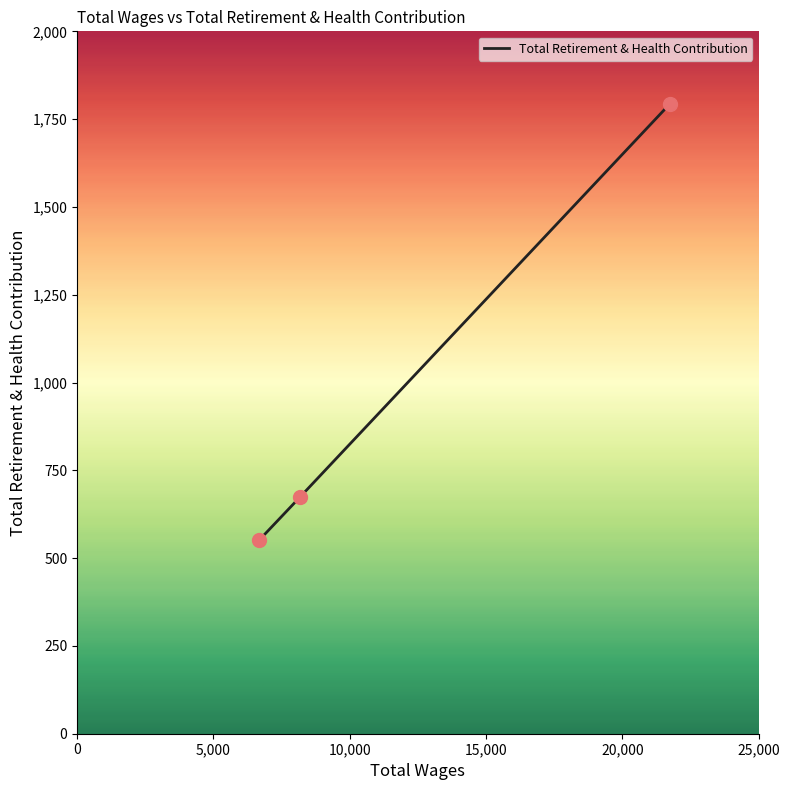

What is the sum of all values?

3017